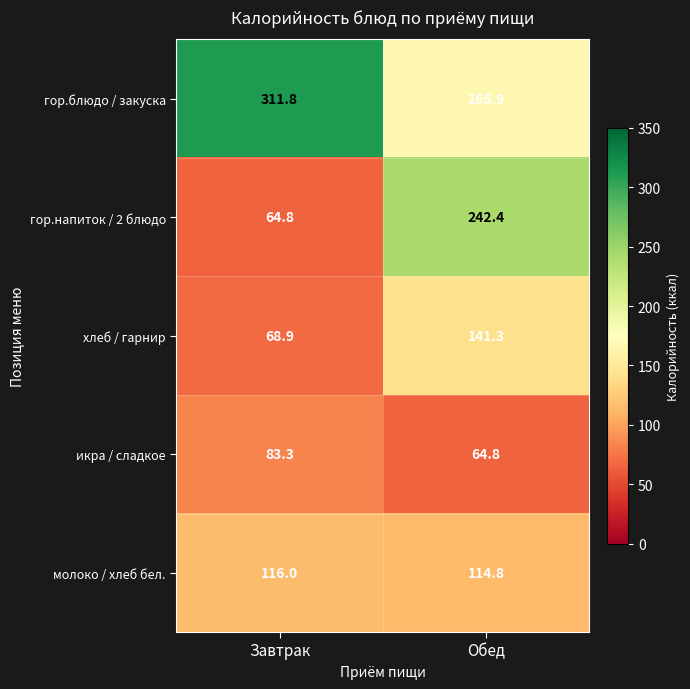

Count the number of categories in the chart.

2